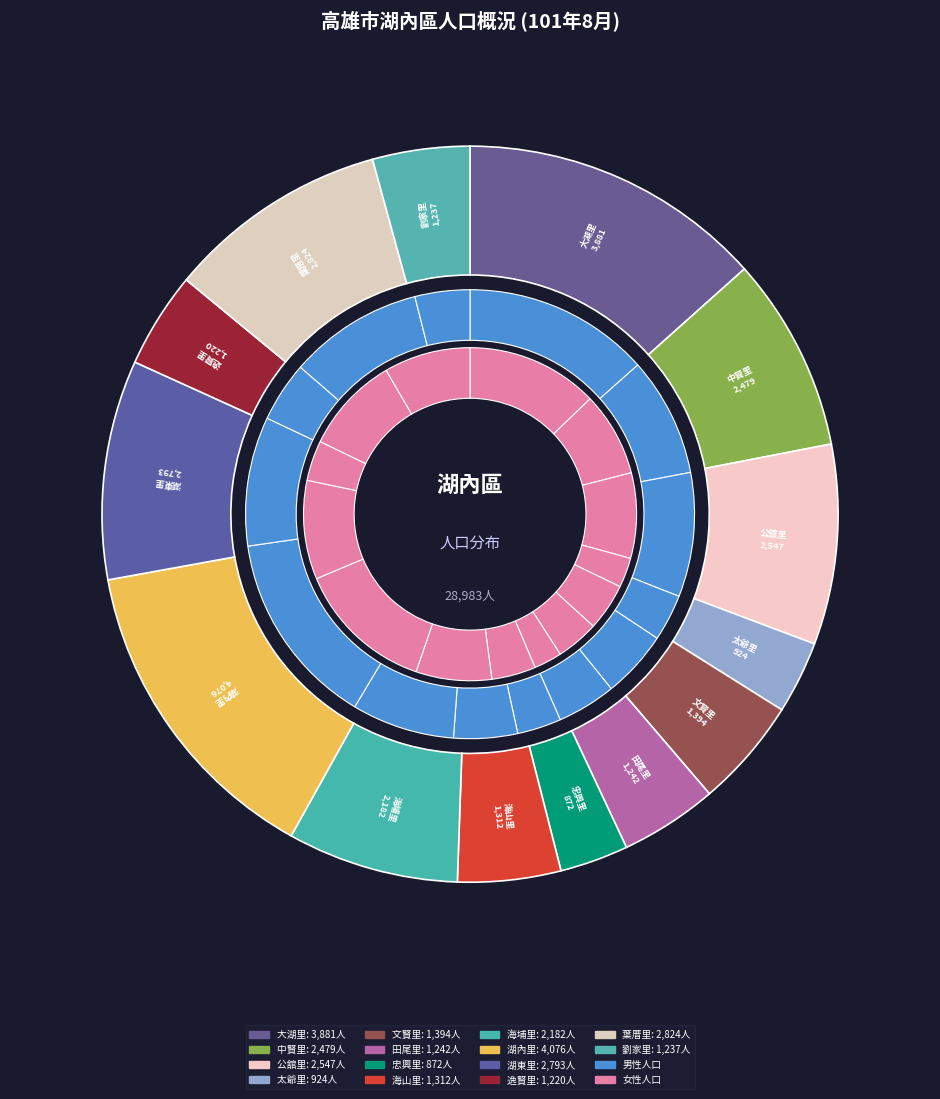

How much of the chart is everything except 忠興里?

97.0%